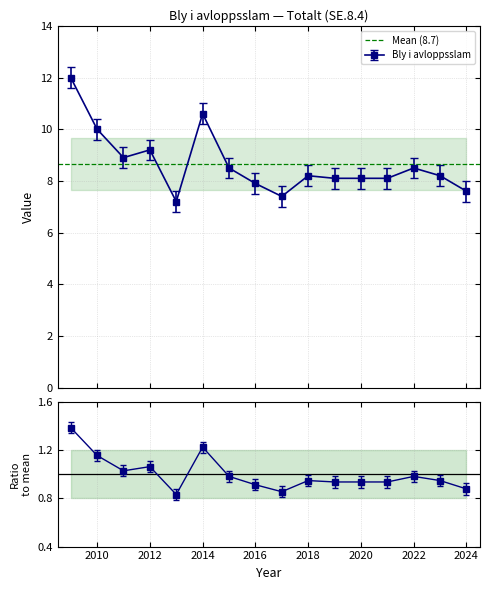

The value at 2016 is 7.9. True or false?

True